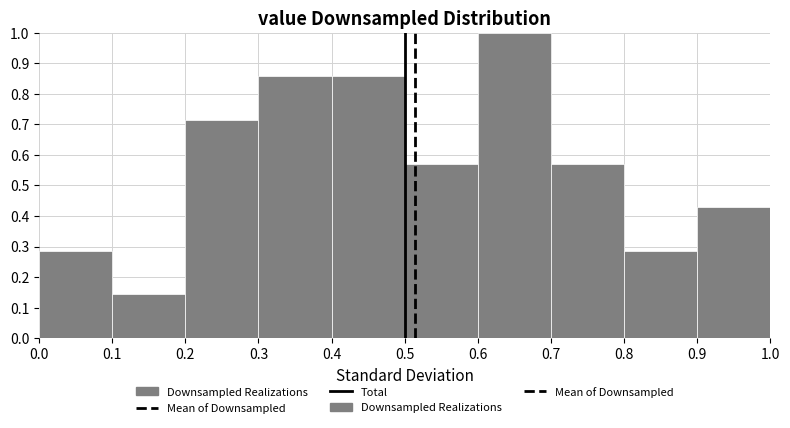

Reading left to right, transcribe this chart: for each bar, give the range it covers on the x-axis and its height. The values are not printed on the chart, so give them approximately, as read against the axis.

0.0 to 0.1: 0.29
0.1 to 0.2: 0.14
0.2 to 0.3: 0.71
0.3 to 0.4: 0.86
0.4 to 0.5: 0.86
0.5 to 0.6: 0.57
0.6 to 0.7: 1.00
0.7 to 0.8: 0.57
0.8 to 0.9: 0.29
0.9 to 1.0: 0.43